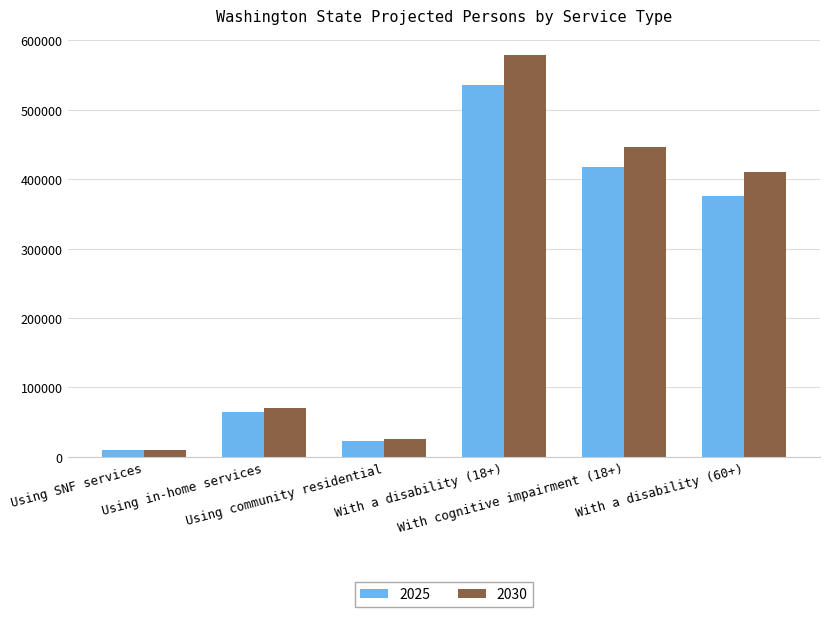

How many groups of bars are there?

6